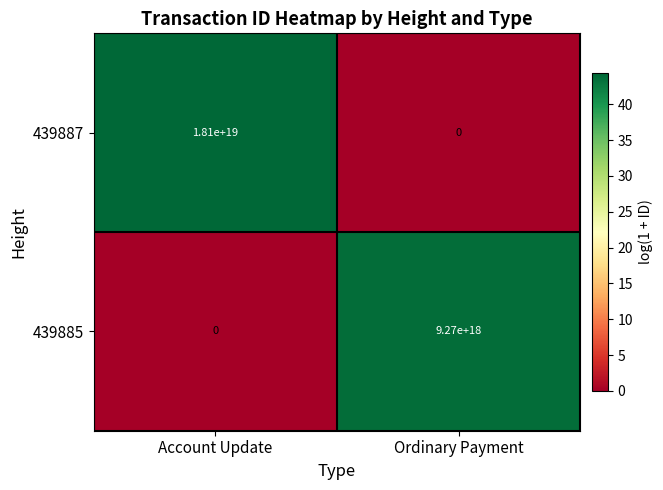

Which series has the largest total across all categories?

439887